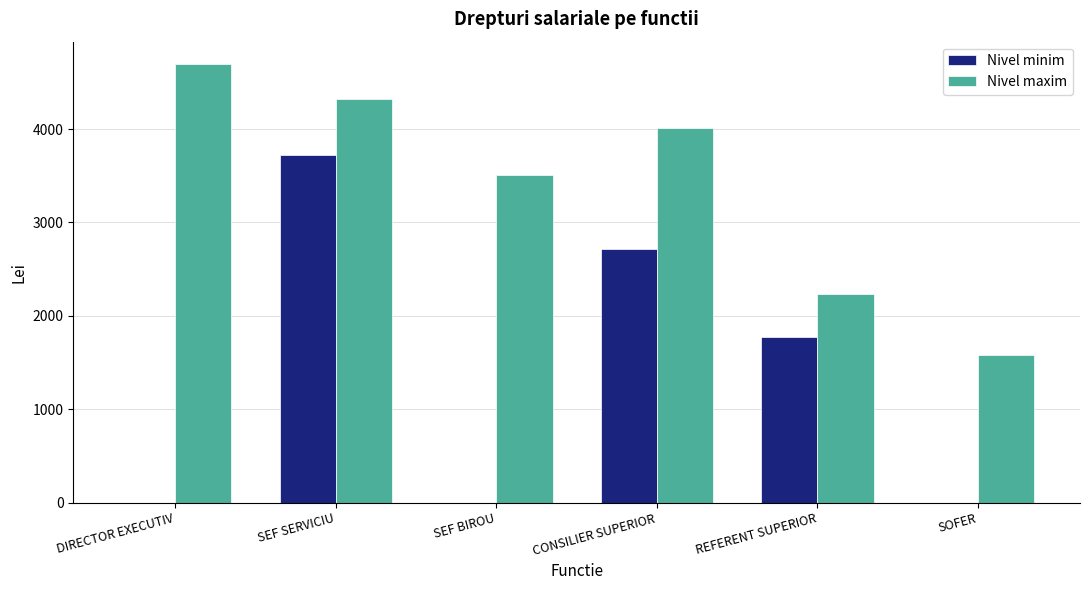

The value of Nivel maxim at CONSILIER SUPERIOR is 6719. True or false?

False